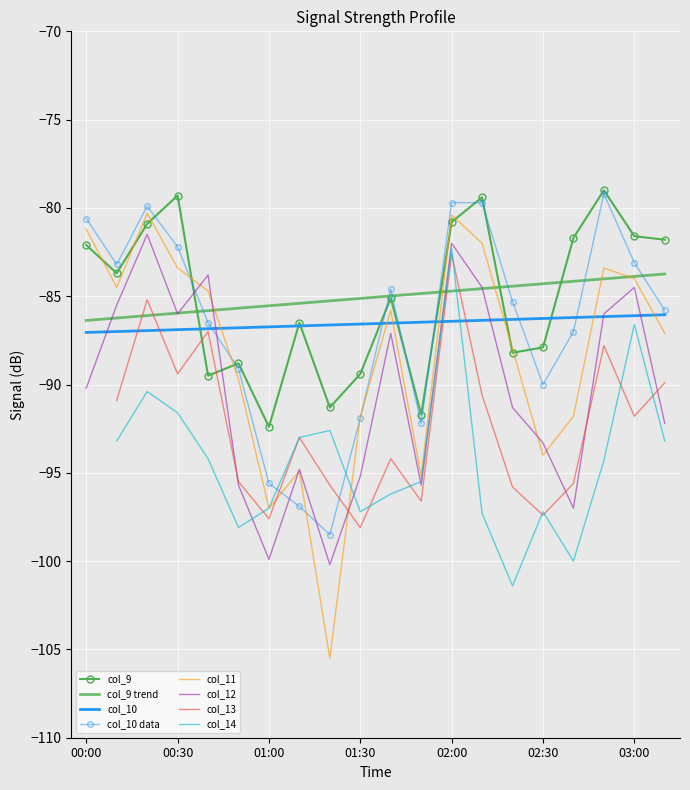

How many interior local valleys does the col_11 series have?

5